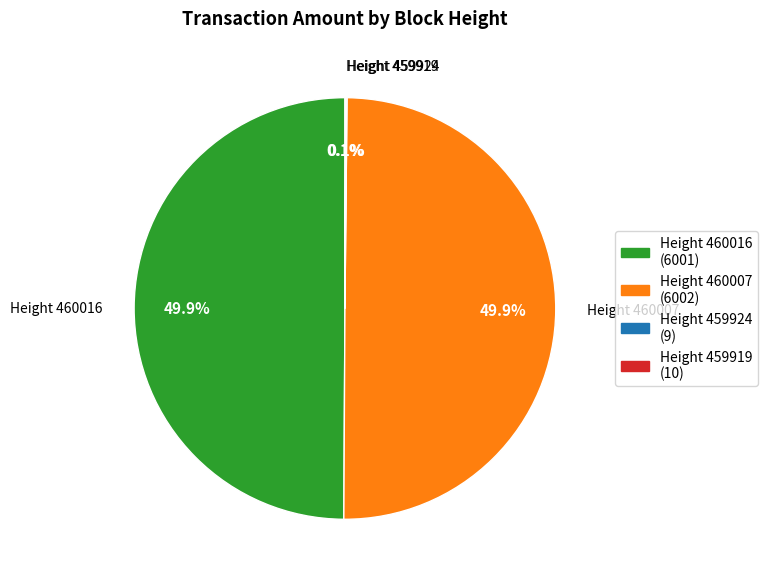

How many slices are in this pie chart?

4